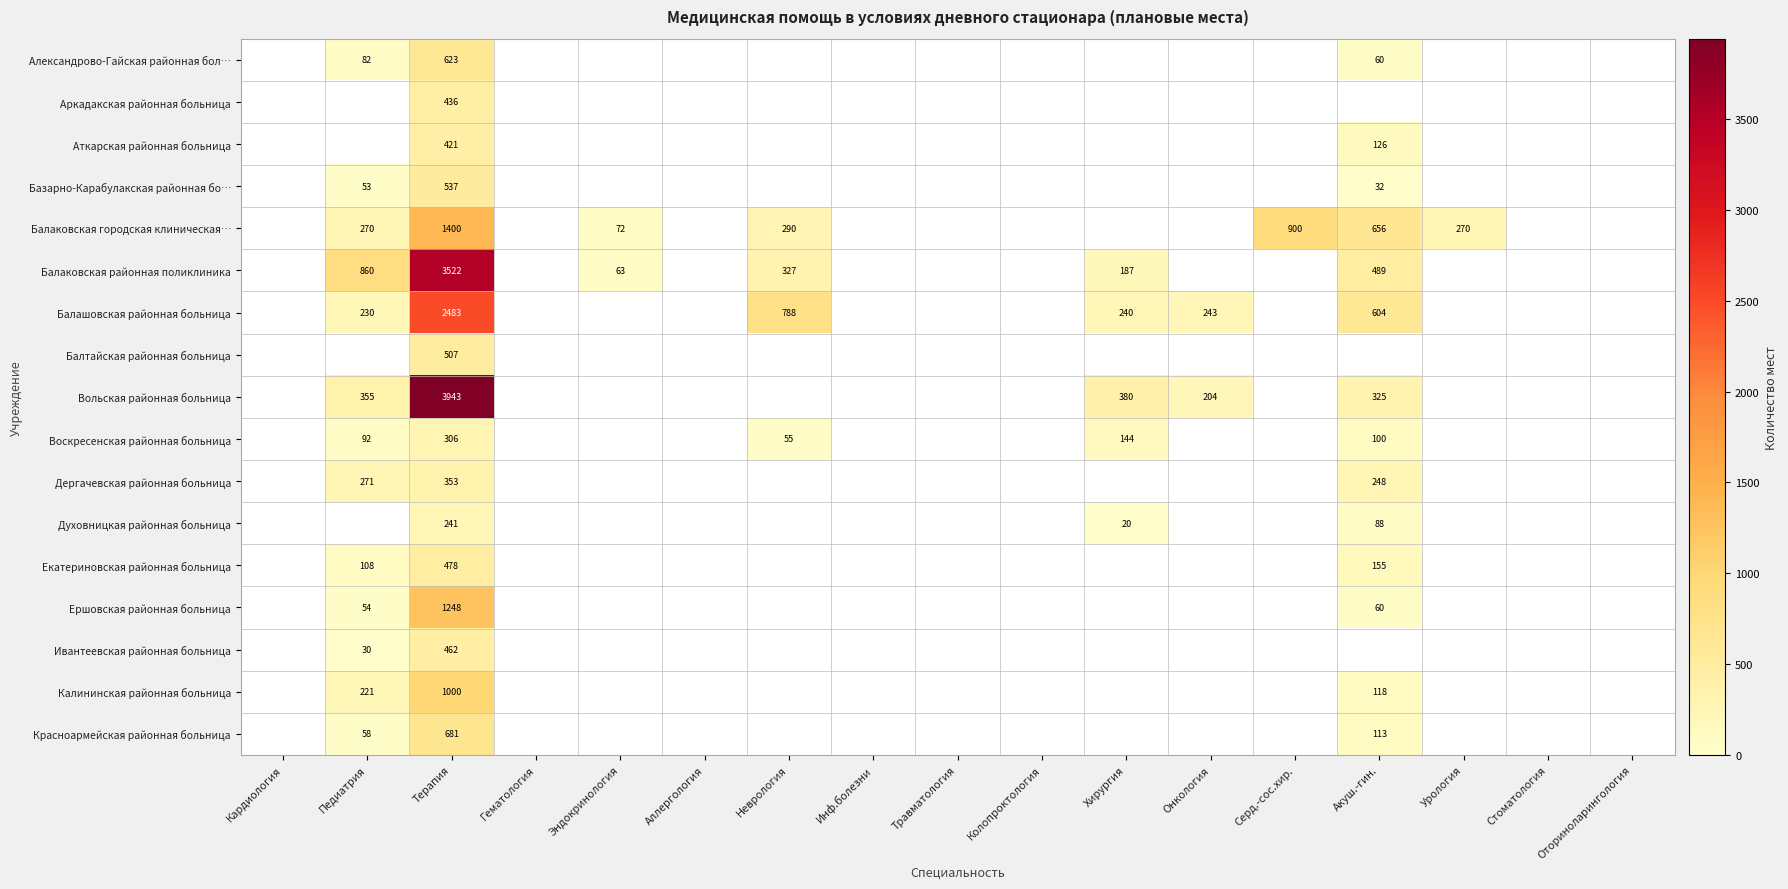

What is the total value across all series at Терапия?

18641